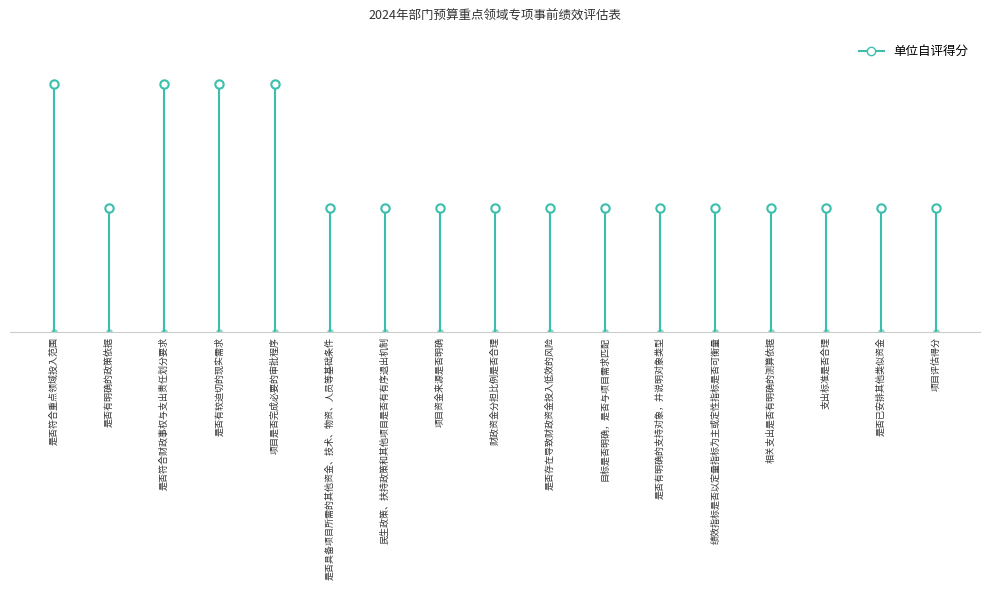

Reading right to left, extract all data points from this chart.

项目评估得分=5	是否已安排其他类似资金=5	支出标准是否合理=5	相关支出是否有明确的测算依据=5	绩效指标是否以定量指标为主或定性指标是否可衡量=5	是否有明确的支持对象，并说明对象类型=5	目标是否明确，是否与项目需求匹配=5	是否存在导致财政资金投入低效的风险=5	财政资金分担比例是否合理=5	项目资金来源是否明确=5	民生政策、扶持政策和其他项目是否有有序退出机制=5	是否具备项目所需的其他资金、技术、物资、人员等基础条件=5	项目是否完成必要的审批程序=10	是否有较迫切的现实需求=10	是否符合财政事权与支出责任划分要求=10	是否有明确的政策依据=5	是否符合重点领域投入范围=10